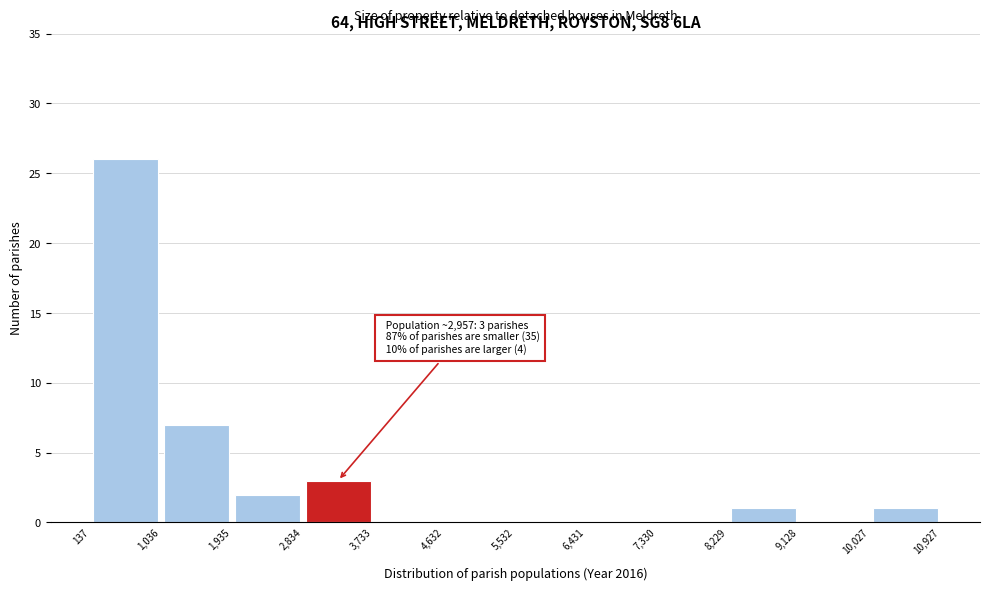

Over which range of the x-axis is the bar tallest?

137 to 1,036